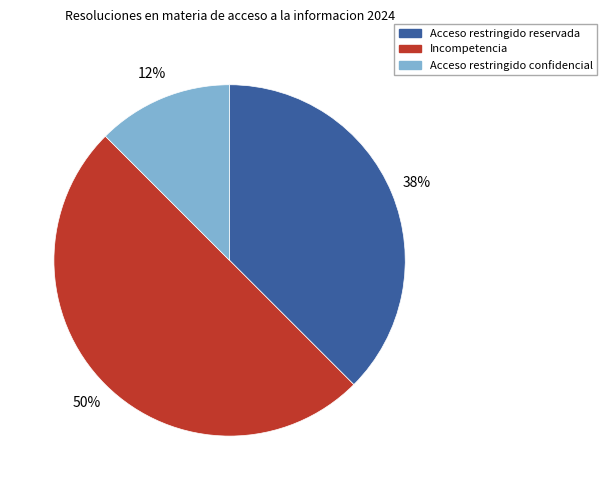

Is Acceso restringido confidencial the majority of the pie?

No